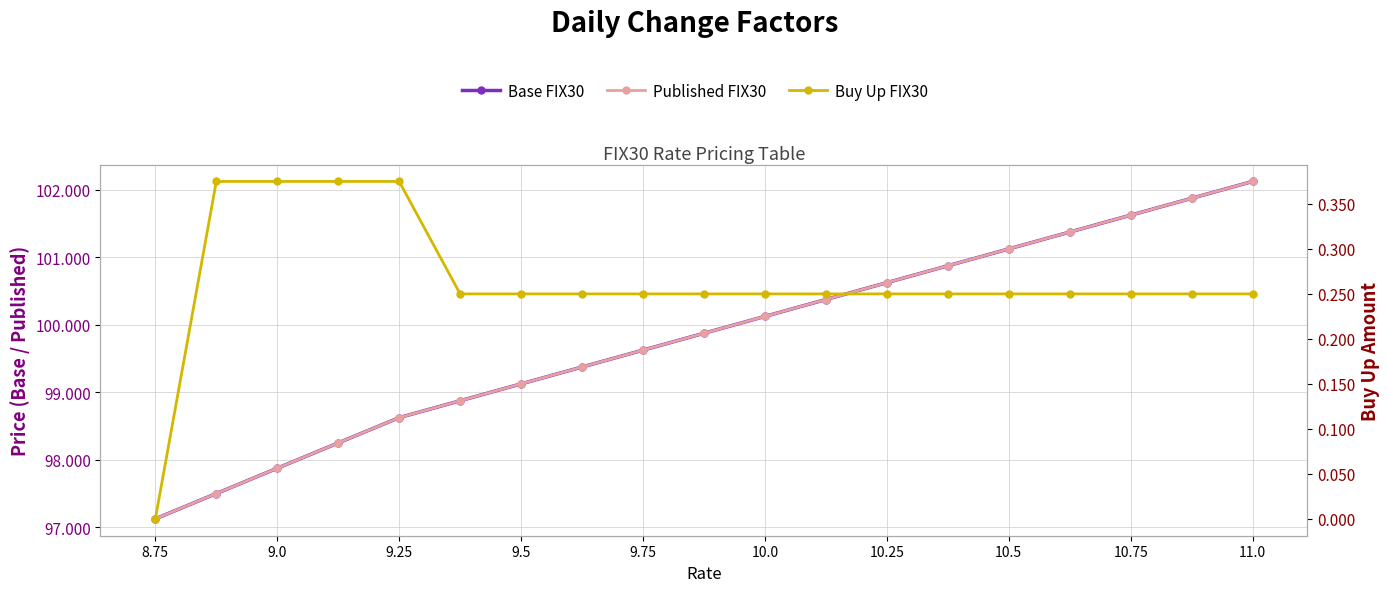

Rank the series by their maximum value, from highest to lowest.

Base FIX30, Published FIX30, Buy Up FIX30